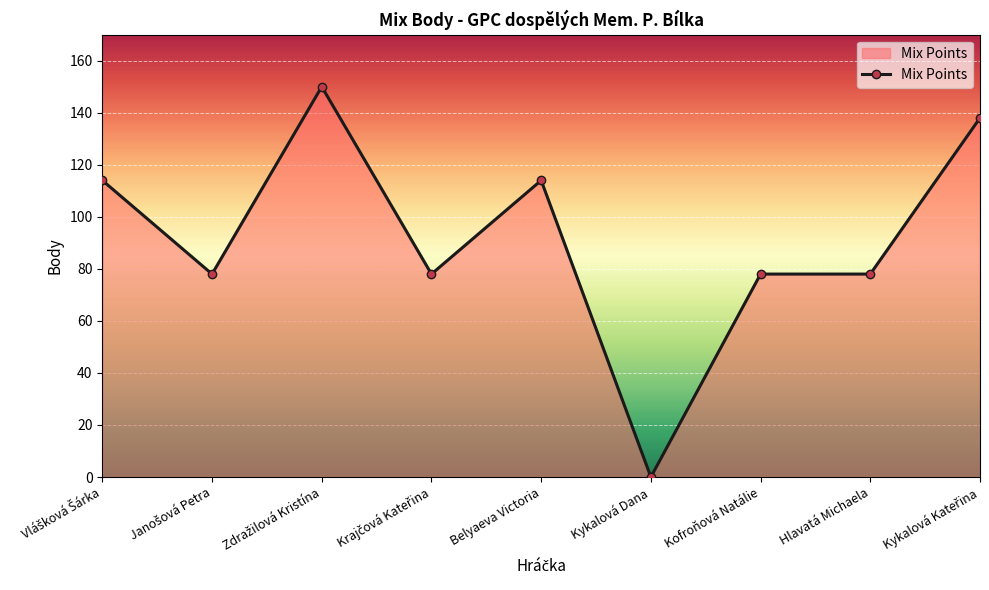

What is the label of the 8th point from the left?

Hlavatá Michaela